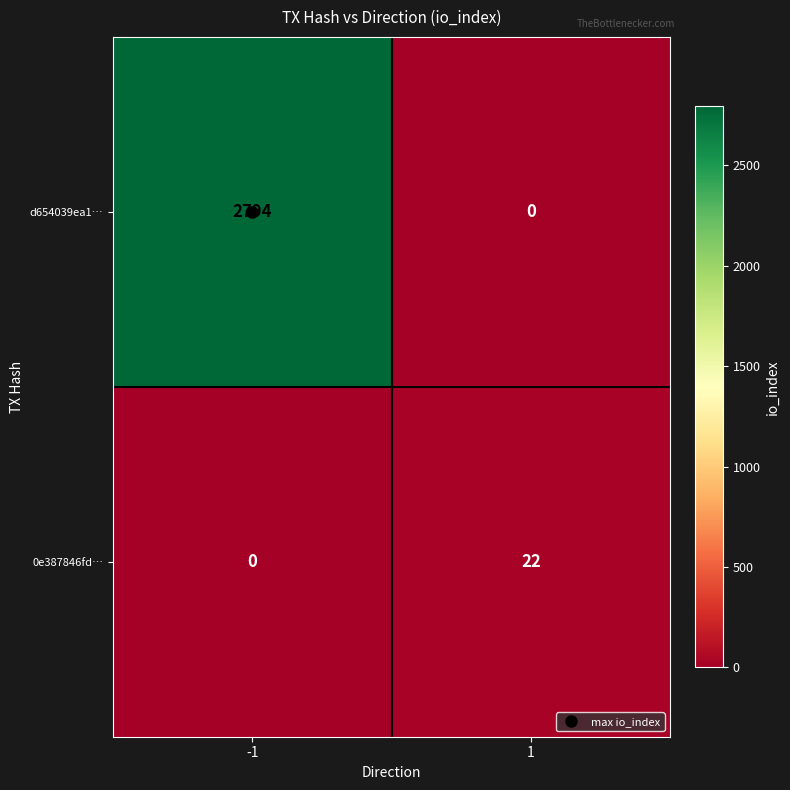

What value does the d654039ea1… series have at -1, to the nearest 50?

2800